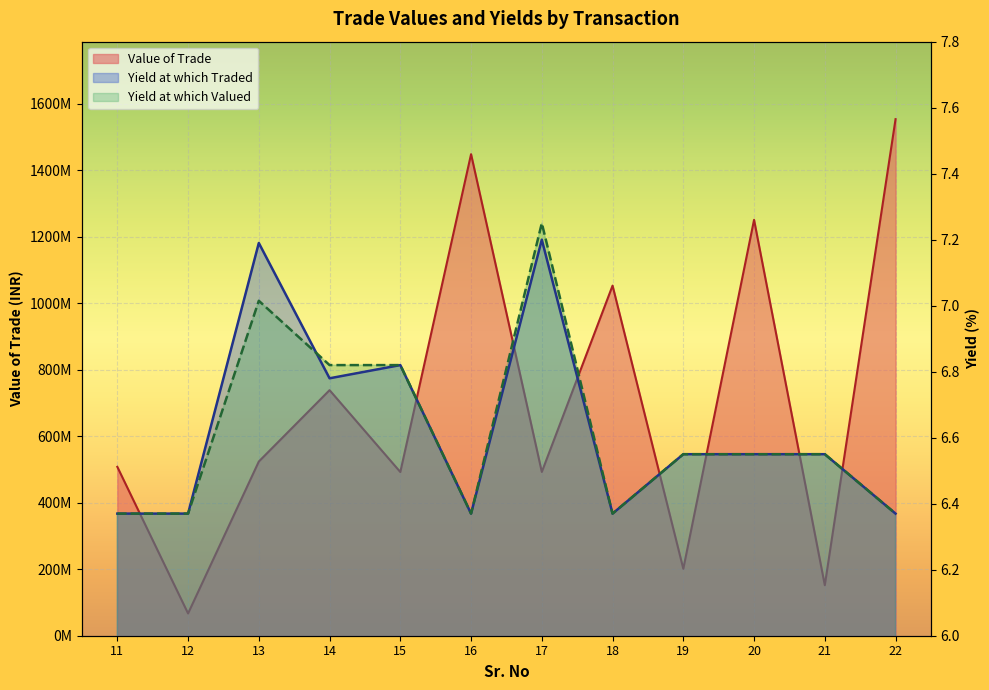

What is the sum of the Yield at which Valued values at 20 and 21?

13.1